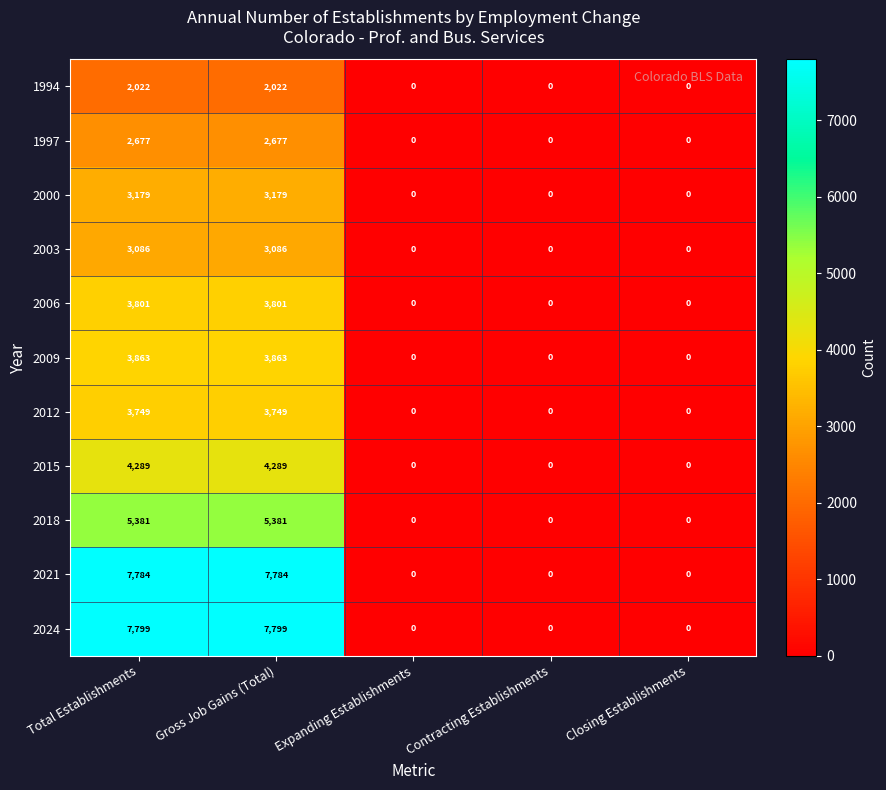

Count the 2003 values in the range 0 to 3086.

5